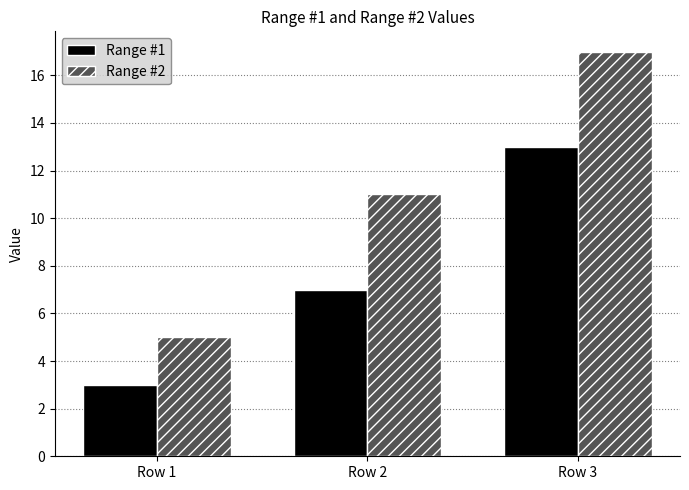

How many bars are there in total?

6